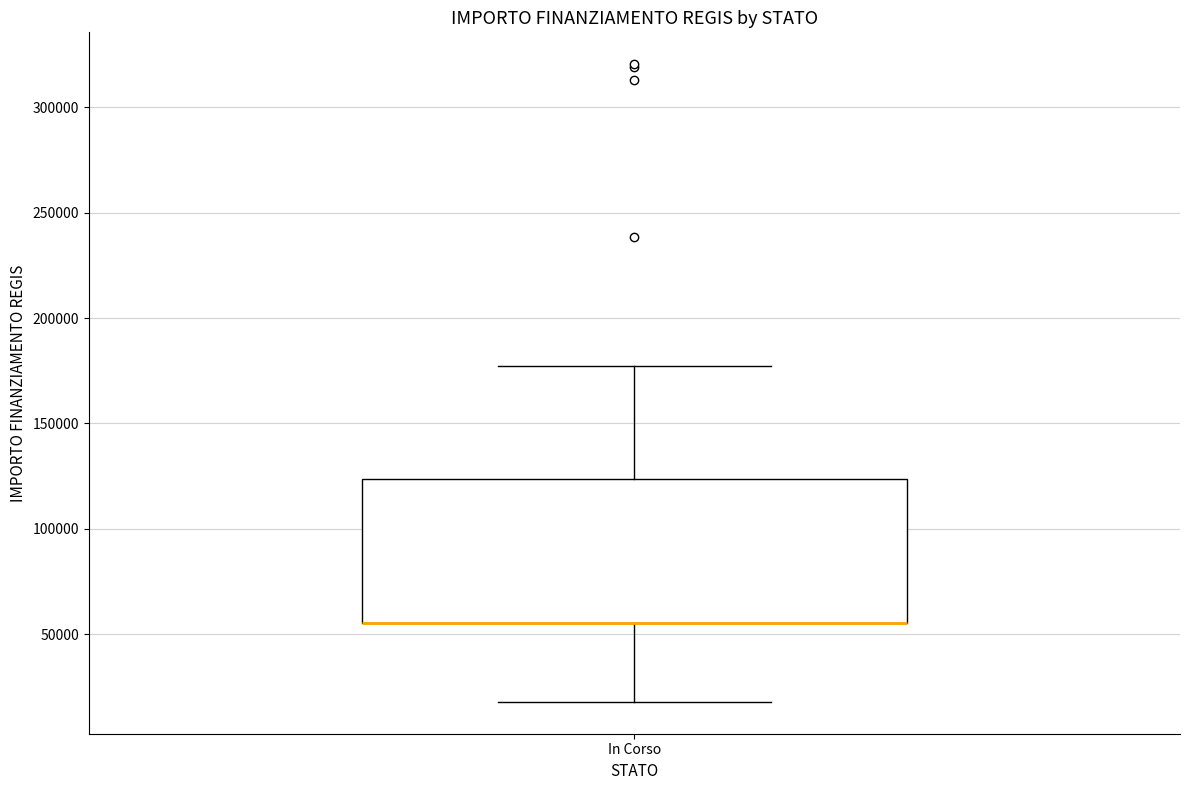

Where is the upper edge of the box for In Corso on the y-axis? The values are not printed on the chart, so give them approximately, as read against the axis.

125000